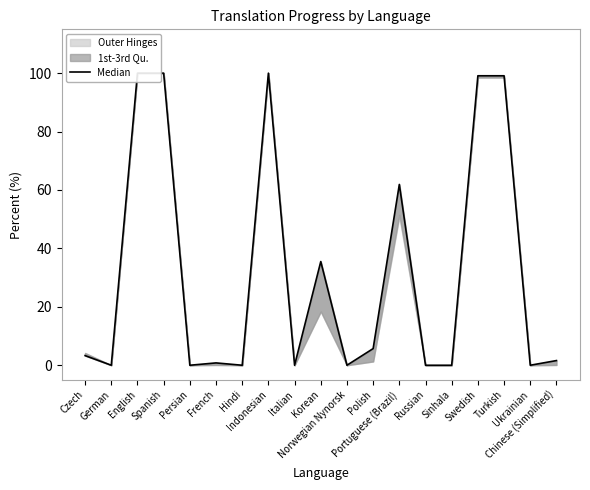

What is the average value?

31.9